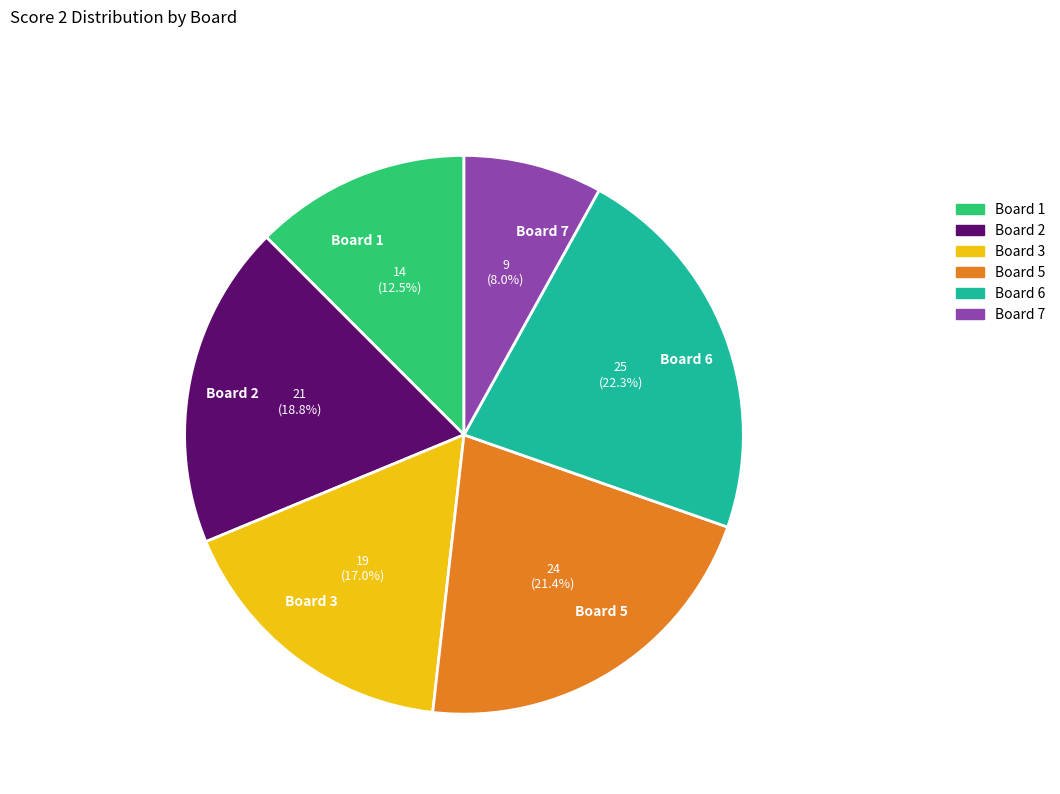

To the nearest percent, what is the difference between the largest and smallest slice percentages?

14%